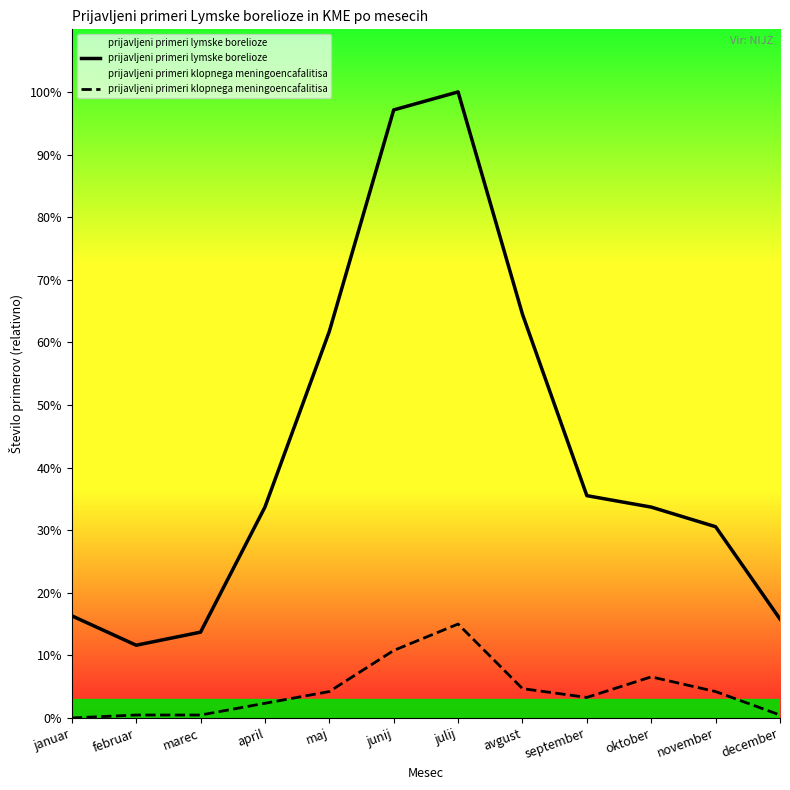

How many distinct data groups are displayed?

2